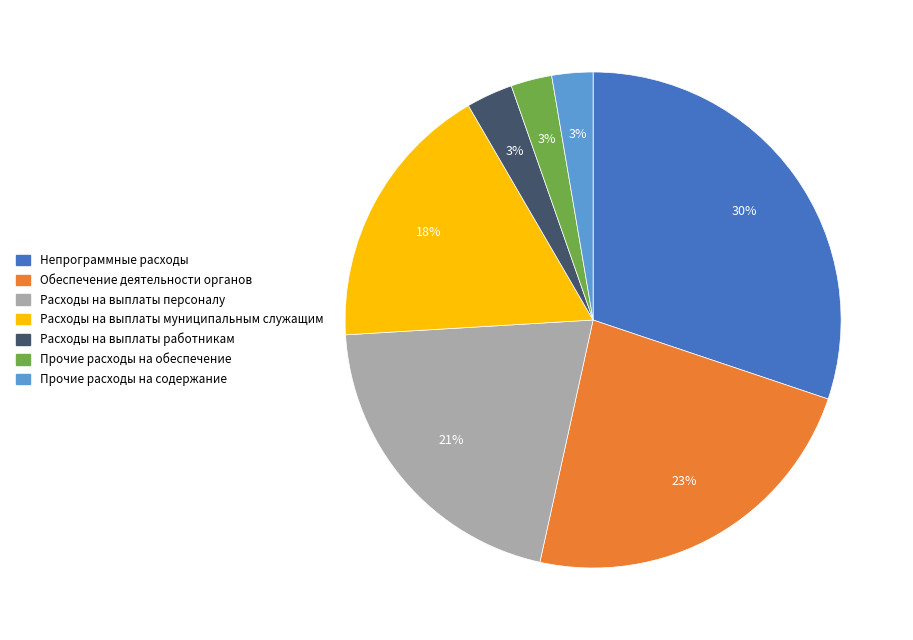

How many slices are in this pie chart?

7